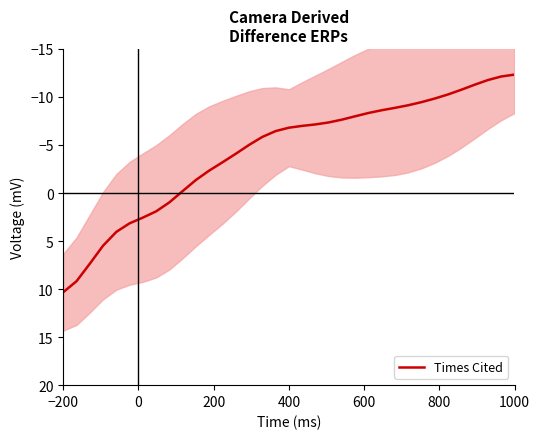

What is the highest value of the Times Cited series?

10.3